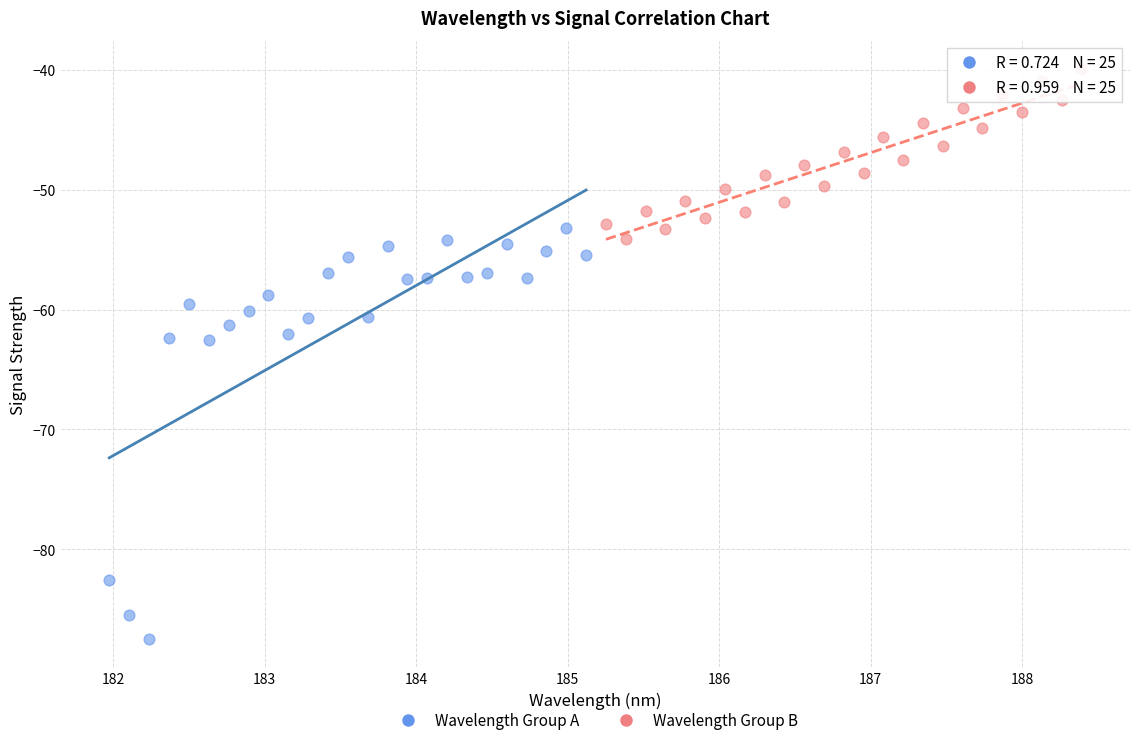

What are all the series names shown in the legend?

Wavelength Group A, Wavelength Group B